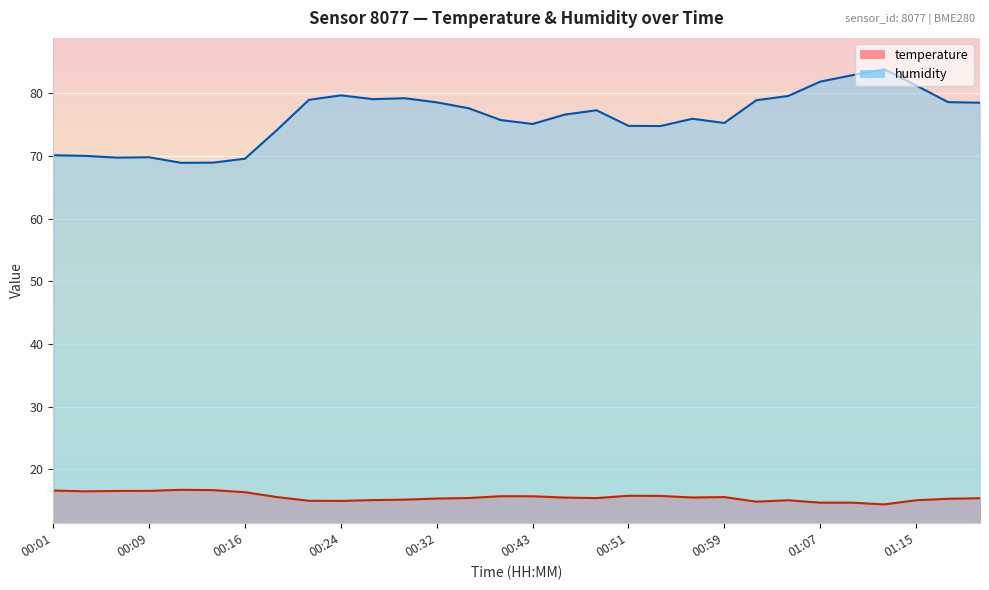

True or false: humidity and temperature cross at least once.

False